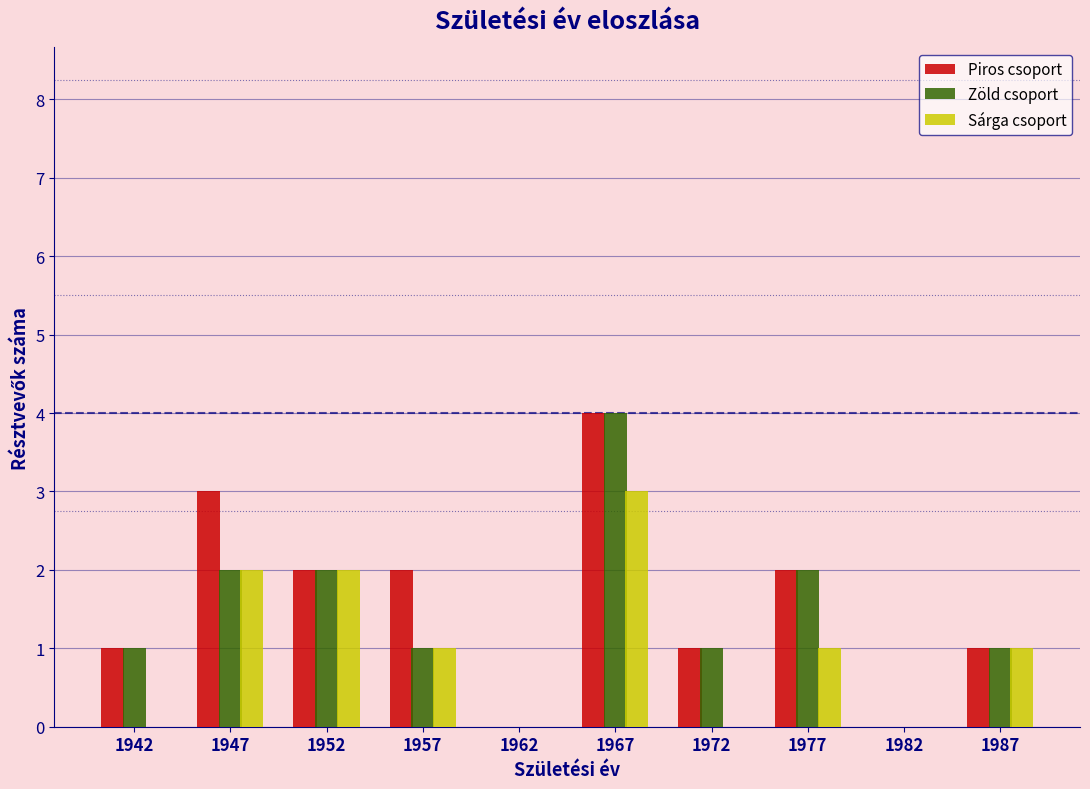

Reading left to right, transcribe this chart: for each range on the x-axis, give the height of each series' bar. The values are not printed on the chart, so give them approximately, as read against the axis.

1940 to 1945: Piros csoport=1	Zöld csoport=1	Sárga csoport=0
1945 to 1950: Piros csoport=3	Zöld csoport=2	Sárga csoport=2
1950 to 1955: Piros csoport=2	Zöld csoport=2	Sárga csoport=2
1955 to 1960: Piros csoport=2	Zöld csoport=1	Sárga csoport=1
1960 to 1965: Piros csoport=0	Zöld csoport=0	Sárga csoport=0
1965 to 1970: Piros csoport=4	Zöld csoport=4	Sárga csoport=3
1970 to 1975: Piros csoport=1	Zöld csoport=1	Sárga csoport=0
1975 to 1980: Piros csoport=2	Zöld csoport=2	Sárga csoport=1
1980 to 1985: Piros csoport=0	Zöld csoport=0	Sárga csoport=0
1985 to 1990: Piros csoport=1	Zöld csoport=1	Sárga csoport=1